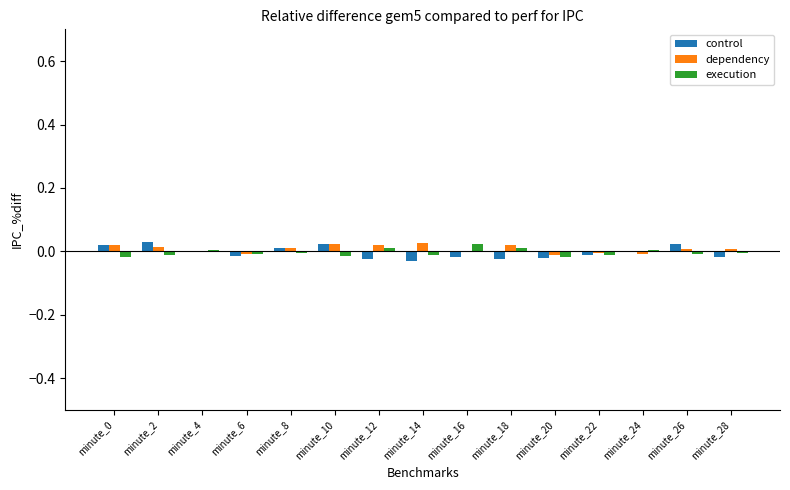

The value of execution at minute_14 is -0.0. True or false?

True